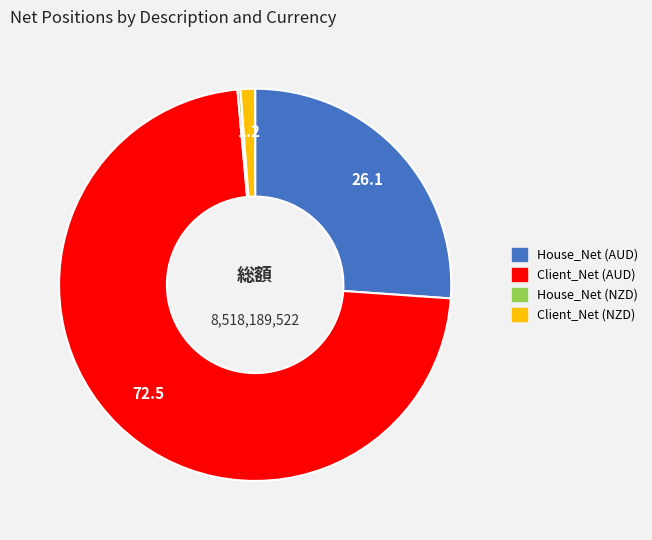

Which slice is the largest?

Client_Net (AUD)